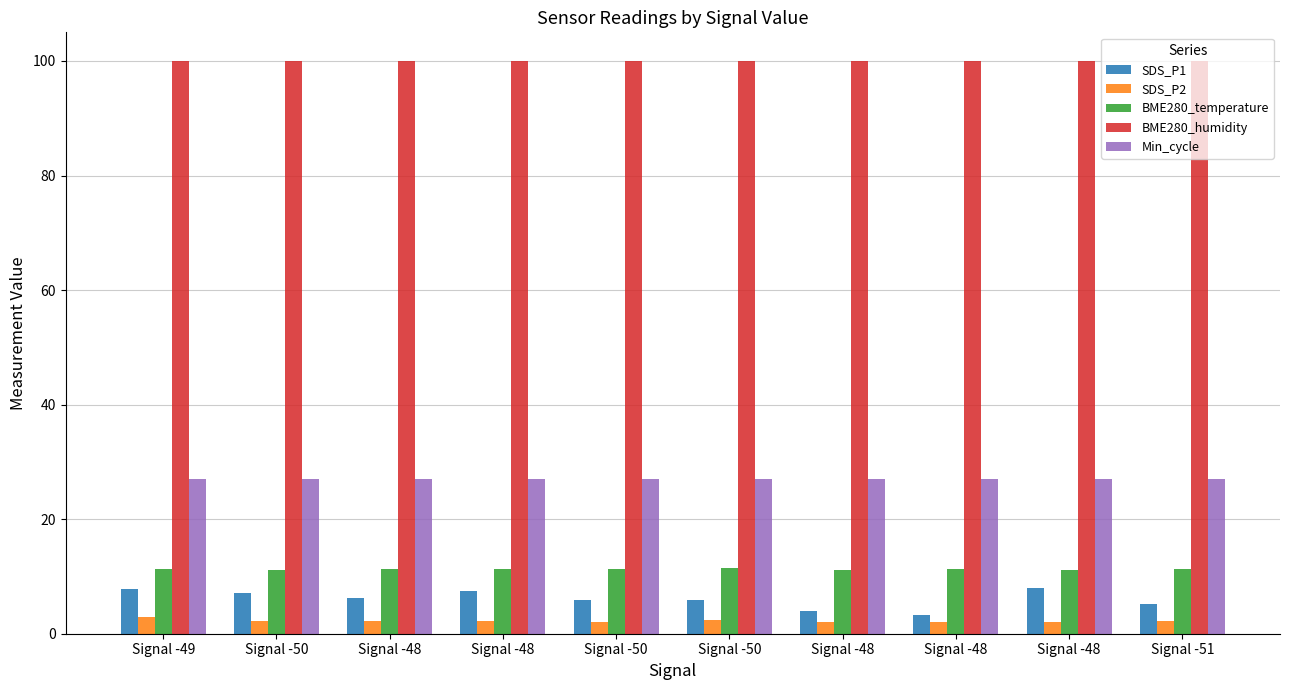

What is the approximate value of Min_cycle at Signal -50?

27.0